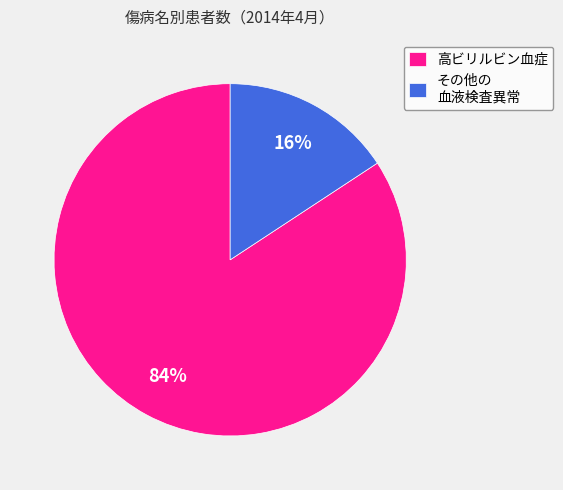

How many slices are in this pie chart?

2